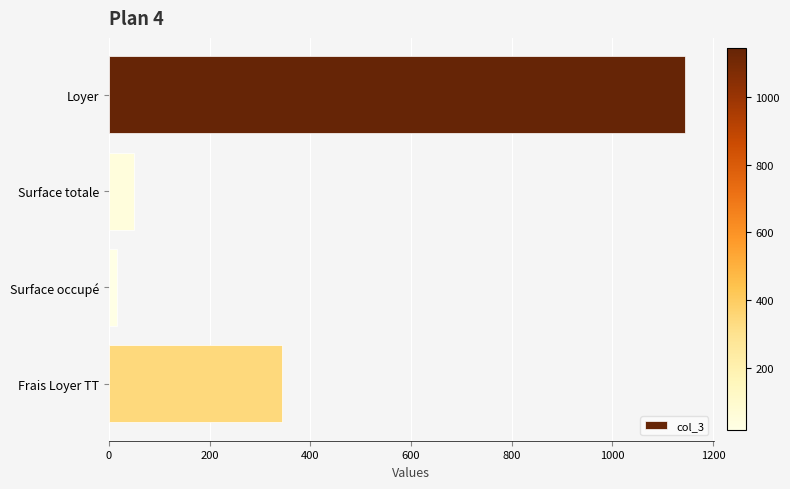

True or false: the data shows 1144.6 at Loyer.

True